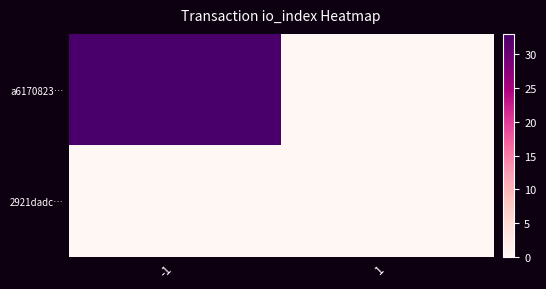

Reading right to left, what are all the values shown in this chart?

a6170823…: 1=0	-1=33
2921dadc…: 1=0	-1=0